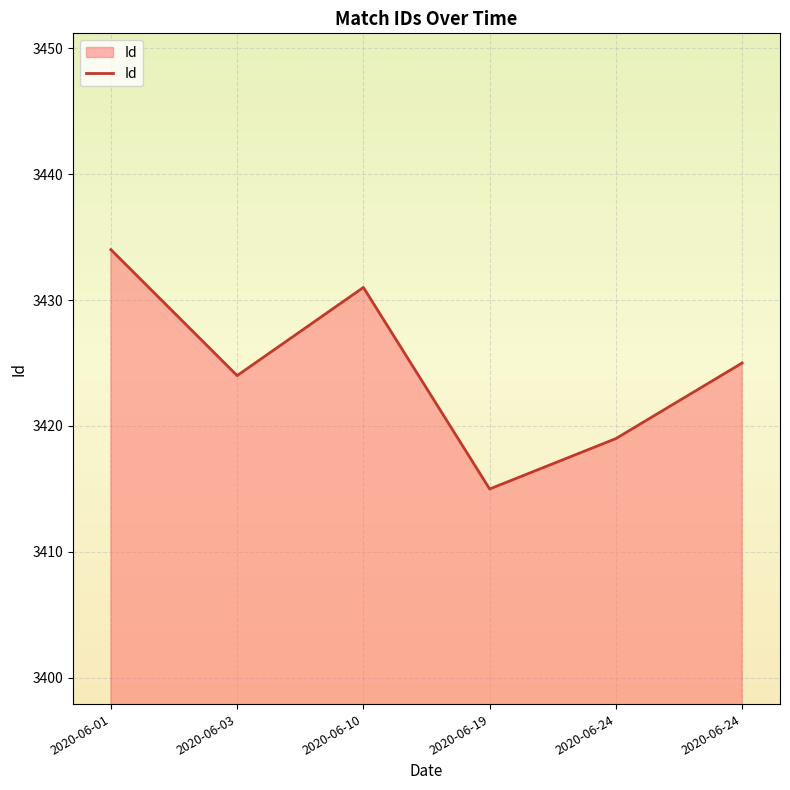

How many lines are shown in the chart?

1